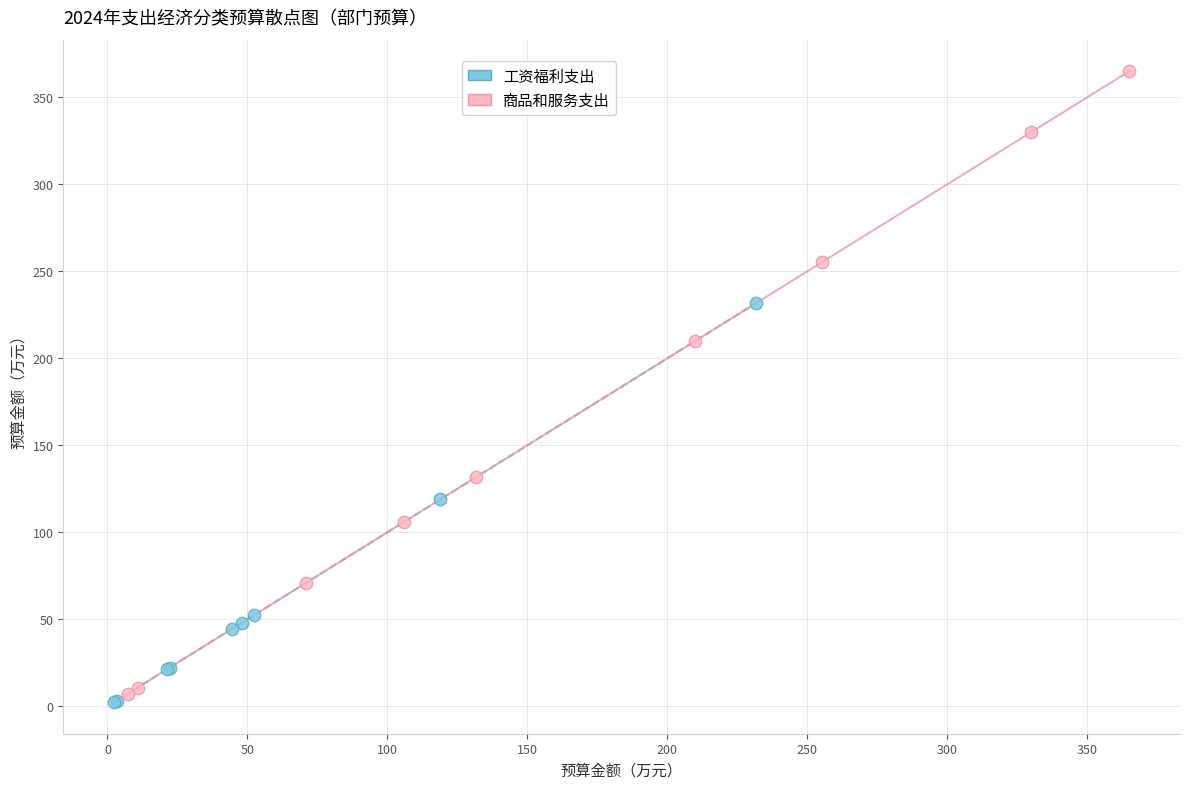

Which series has the widest spread of Y values?

商品和服务支出